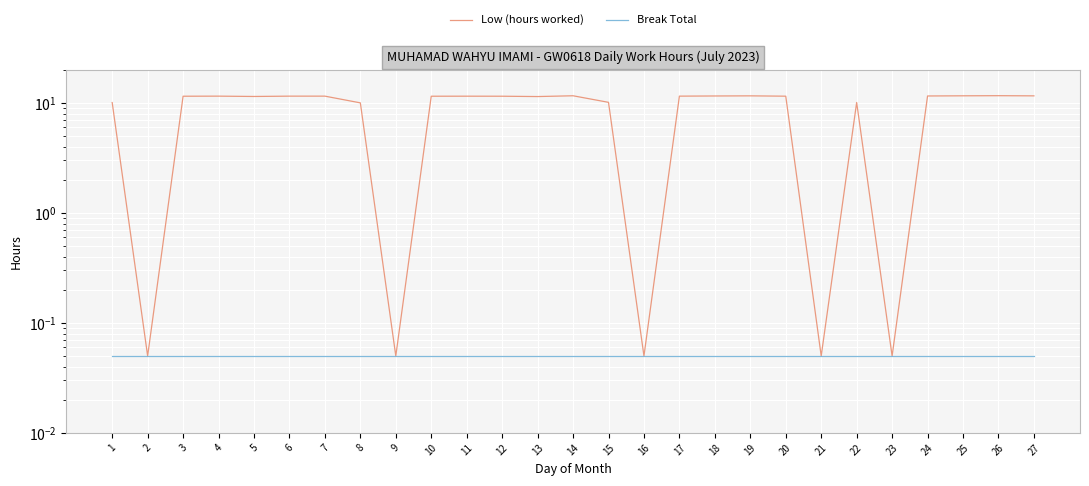

True or false: Low (hours worked) and Break Total intersect in this chart.

False